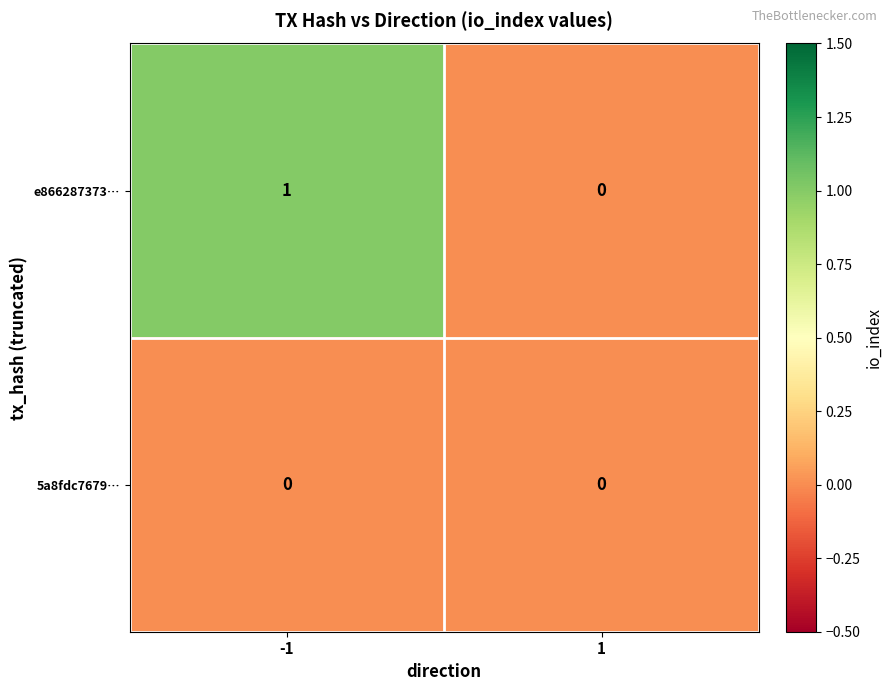

Which series has the largest range (max minus min)?

e866287373…